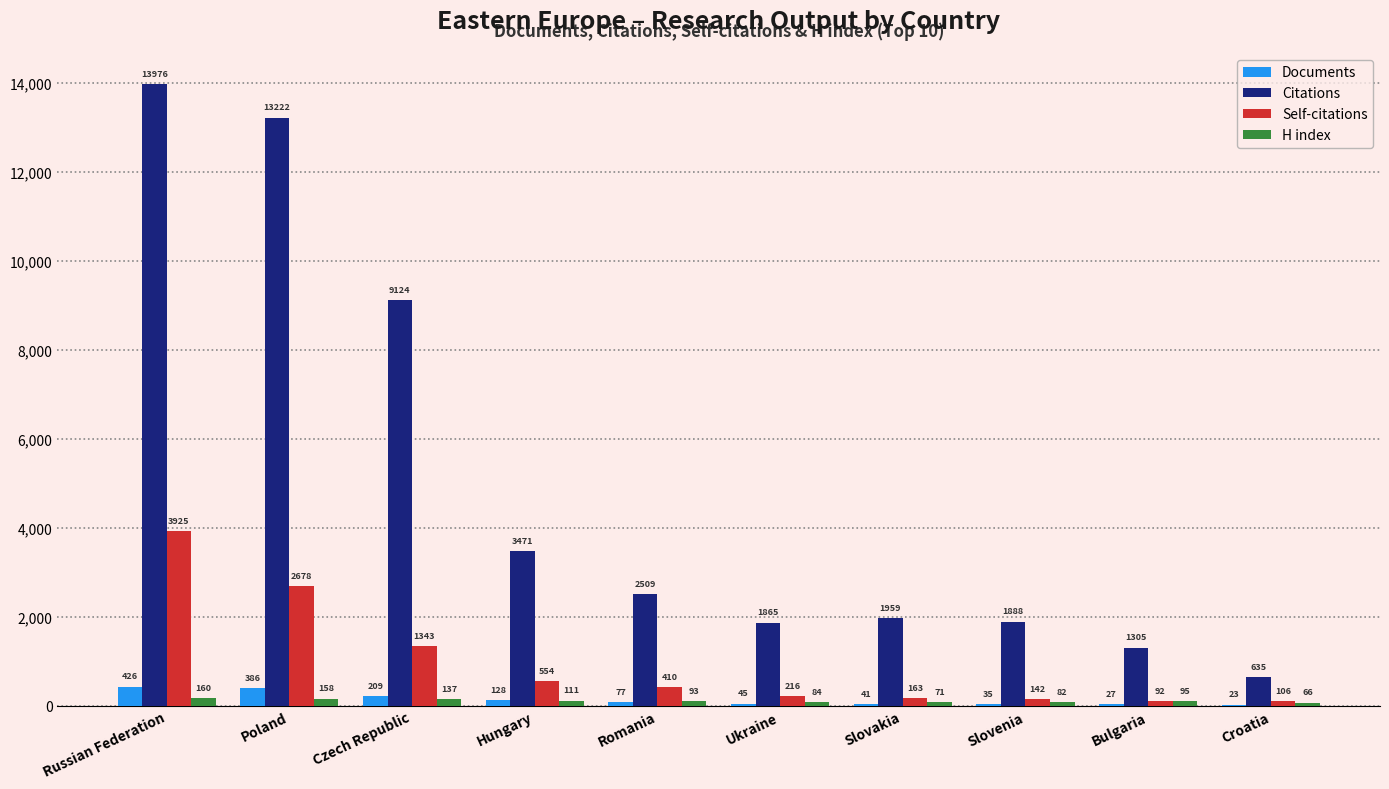

What is the highest value of the H index series?

160